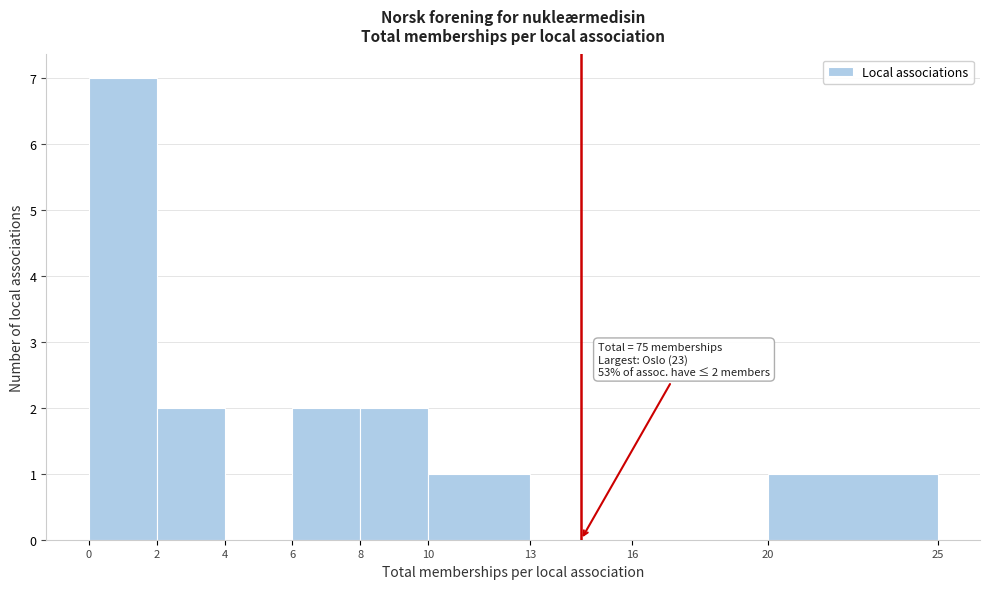

Which range on the x-axis has the tallest bar?

0 to 2